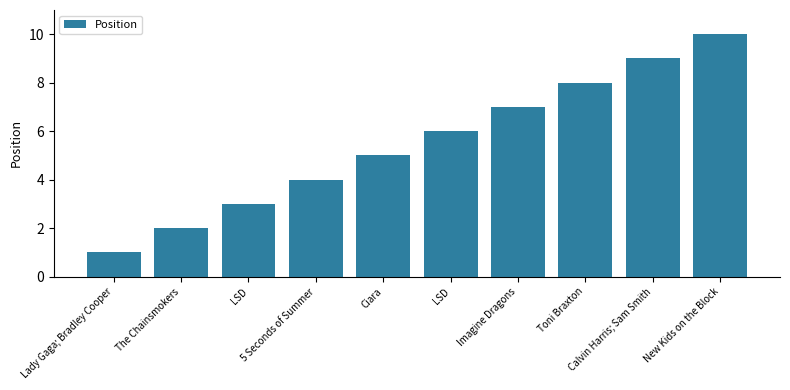

What value does the data have at LSD?

6